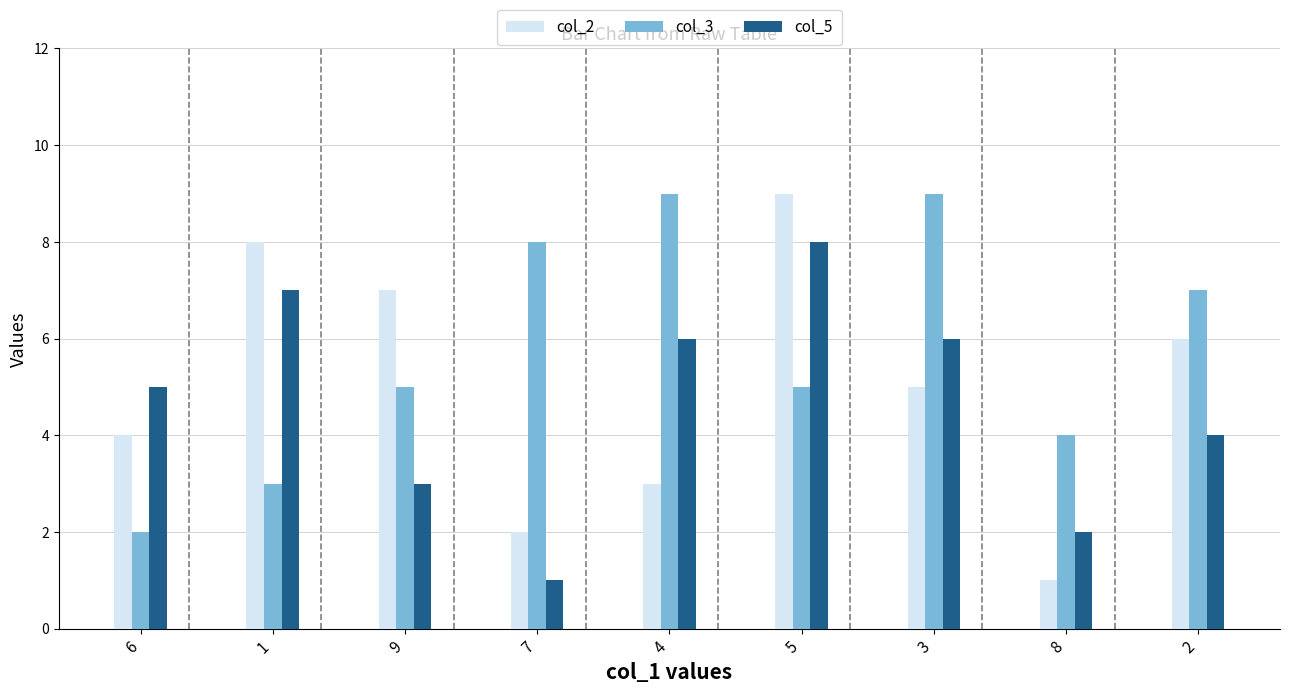

Is it true that col_3 equals 16 at 4?

False